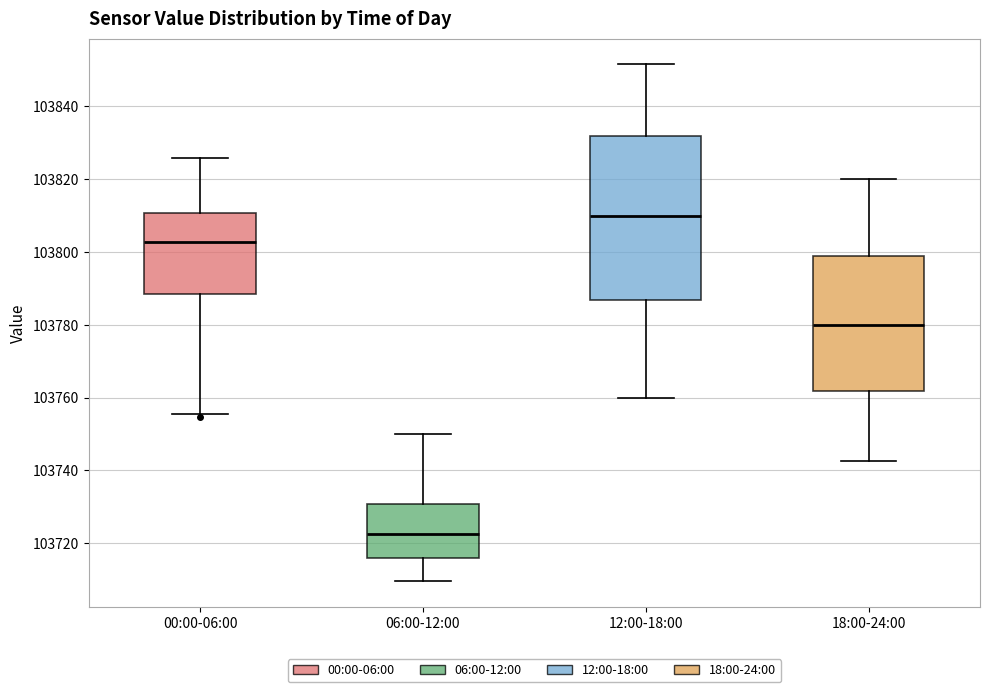

Reading left to right, transcribe this box plot: for each box, give where its median line is, the range the box spans, and where its two whiskers end, as read against the y-axis. The values are not printed on the chart, so give them approximately, as read against the axis.

00:00-06:00: median 103802, box 103788 to 103810, whiskers 103756 to 103826
06:00-12:00: median 103722, box 103716 to 103730, whiskers 103710 to 103750
12:00-18:00: median 103810, box 103786 to 103832, whiskers 103760 to 103852
18:00-24:00: median 103780, box 103762 to 103798, whiskers 103742 to 103820